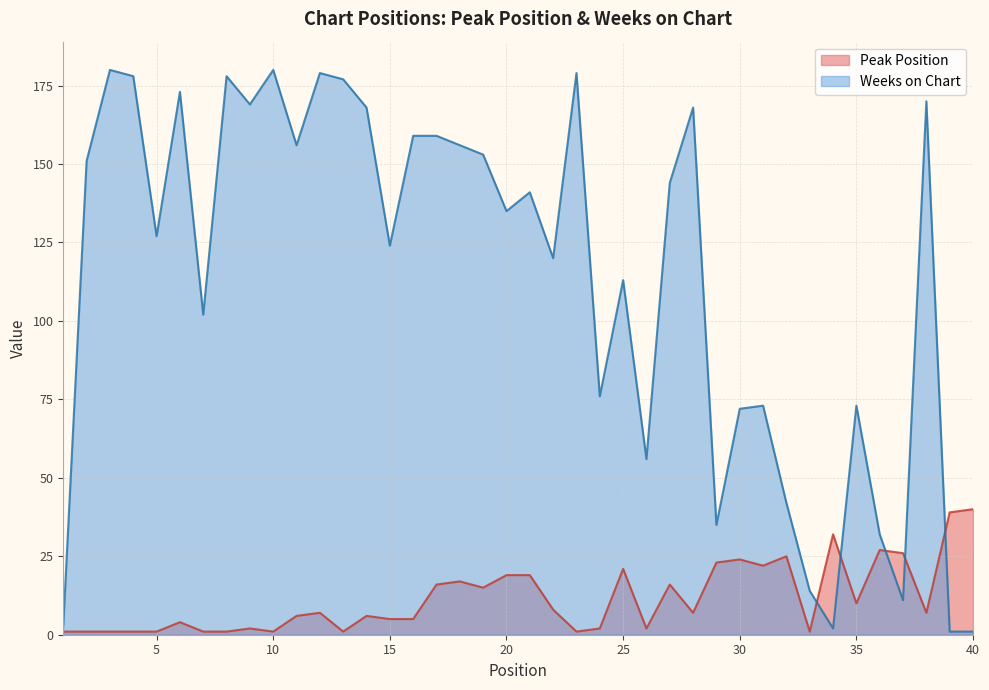

How many lines are shown in the chart?

2